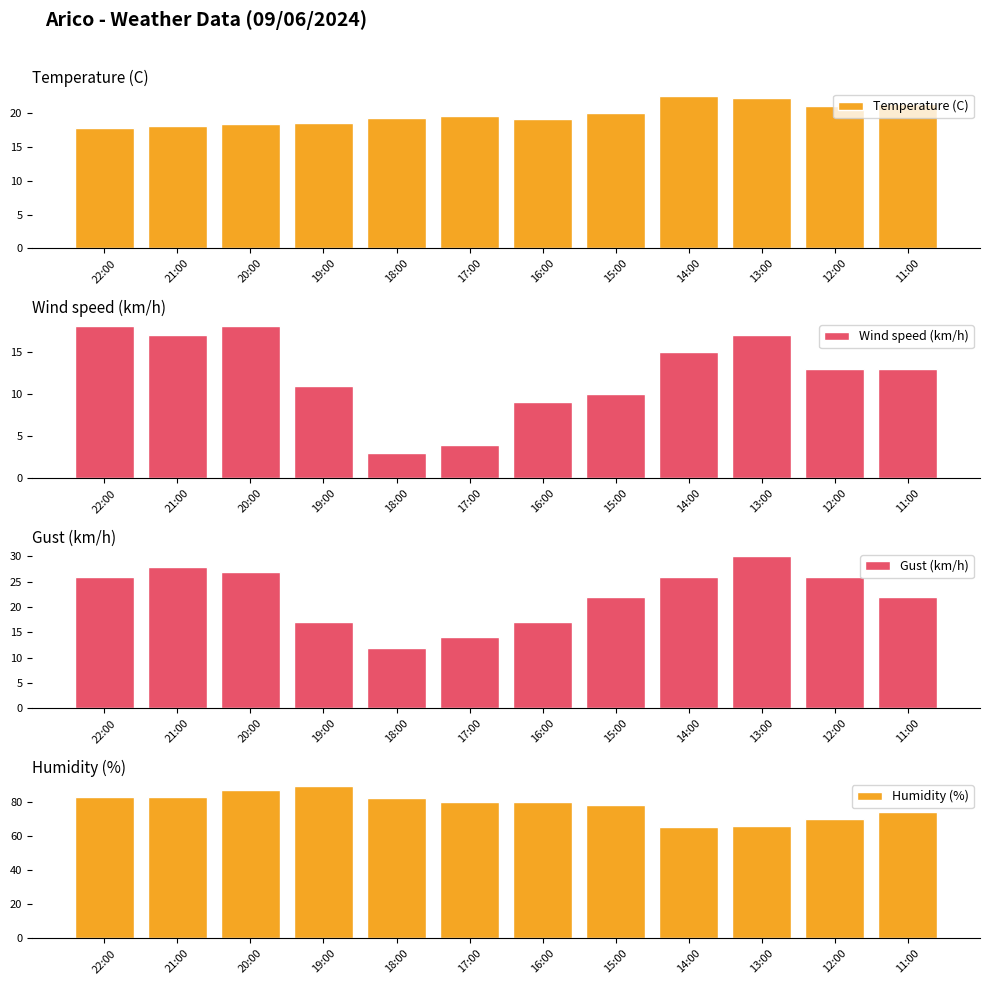

The Wind speed (km/h) series shows 17.0 at 13:00. True or false?

True